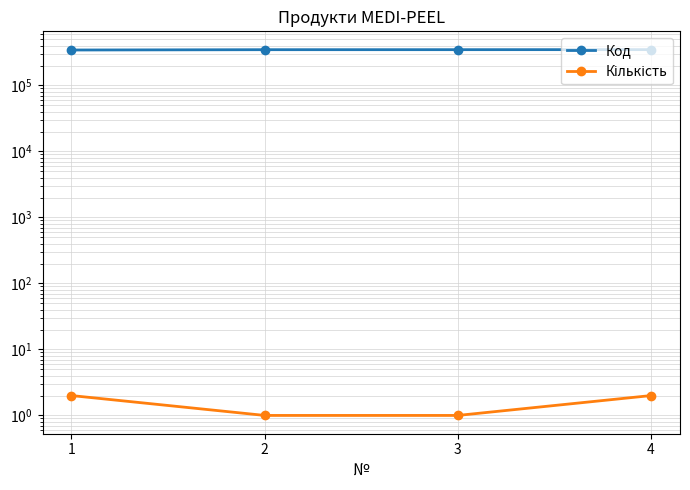

Is it true that Код equals 348308 at 4?

True